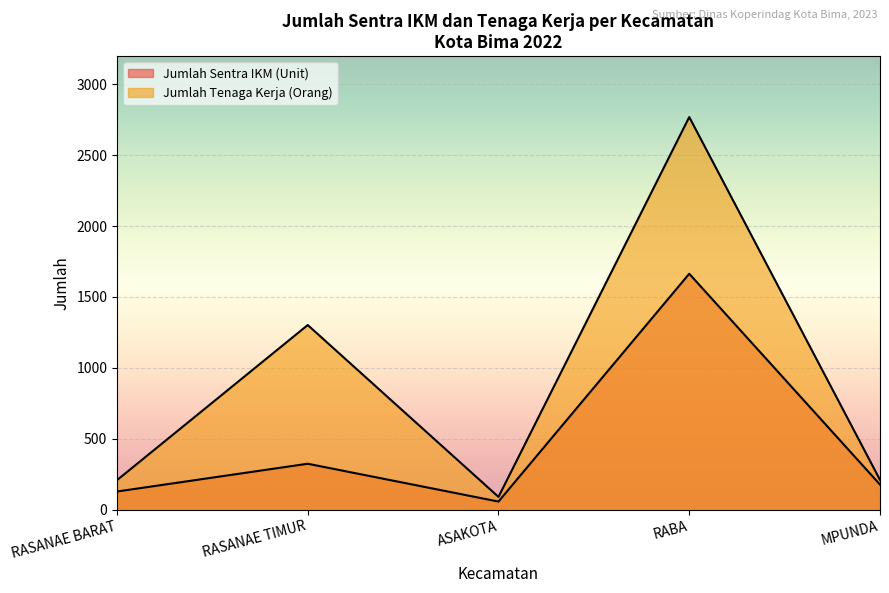

What is the label of the 5th point from the right?

RASANAE BARAT